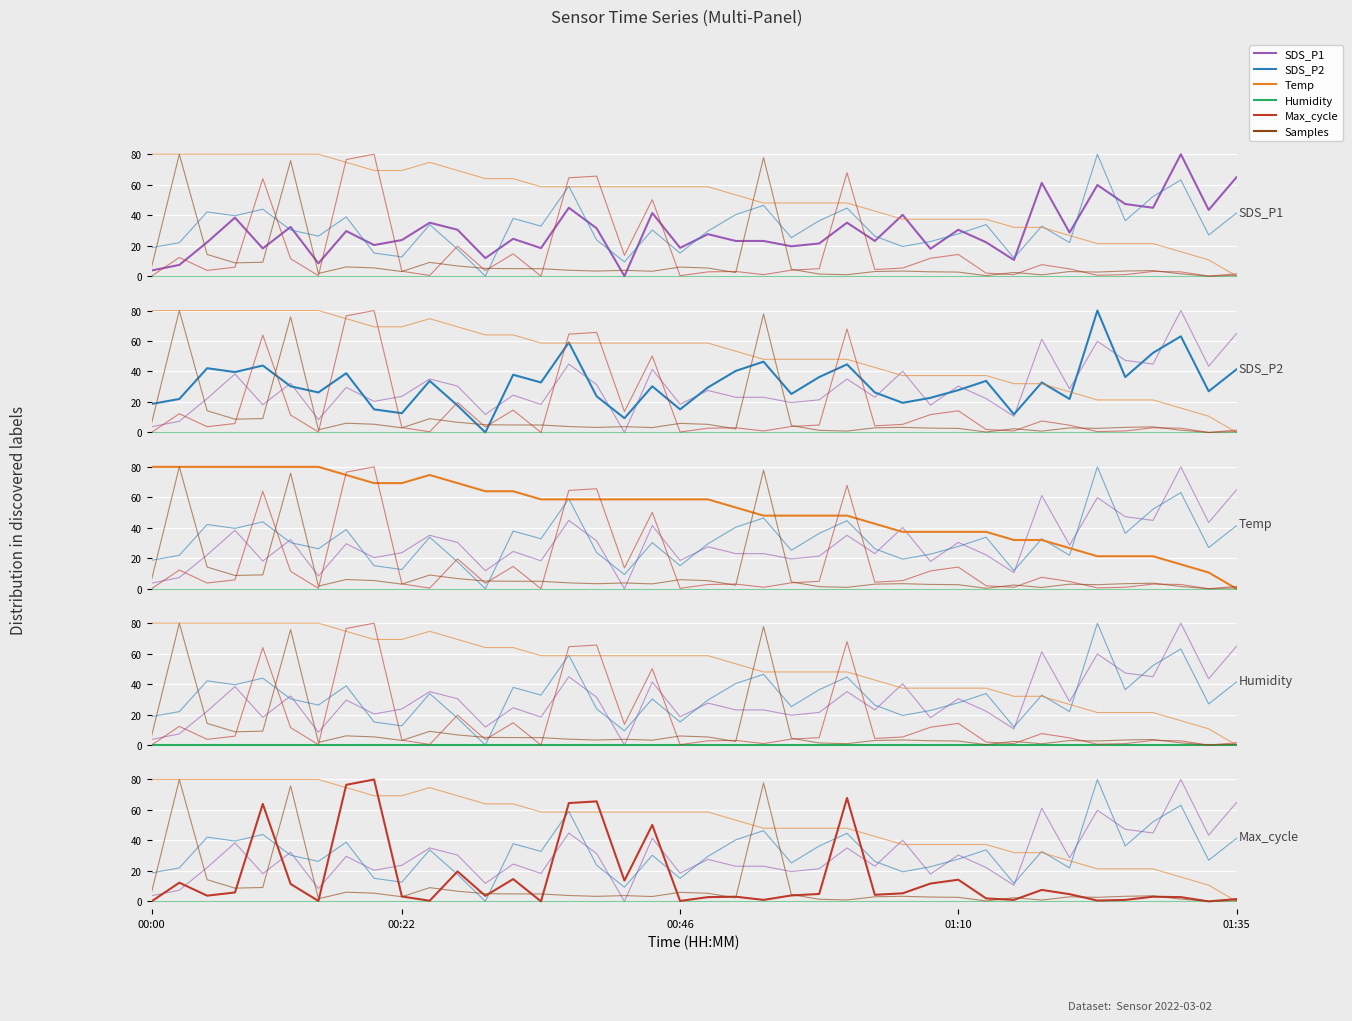

At how many categories does at least one series exceed 13?

40